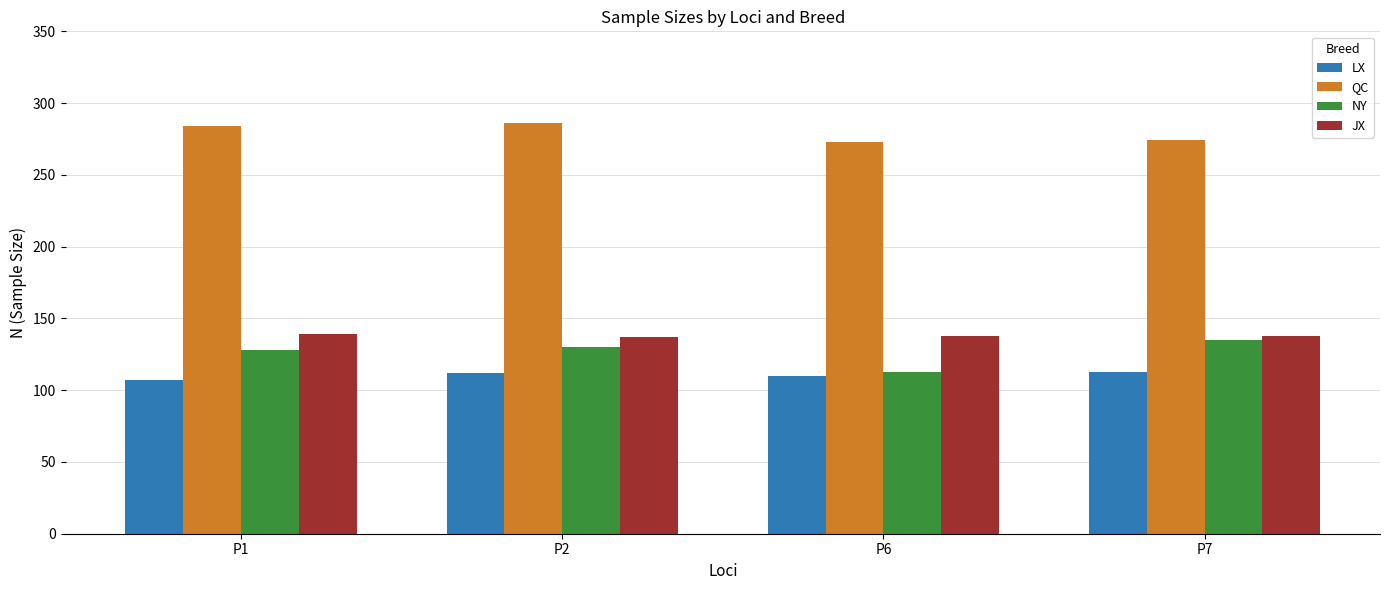

Is the value of QC at P6 greater than the value of JX at P1?

Yes